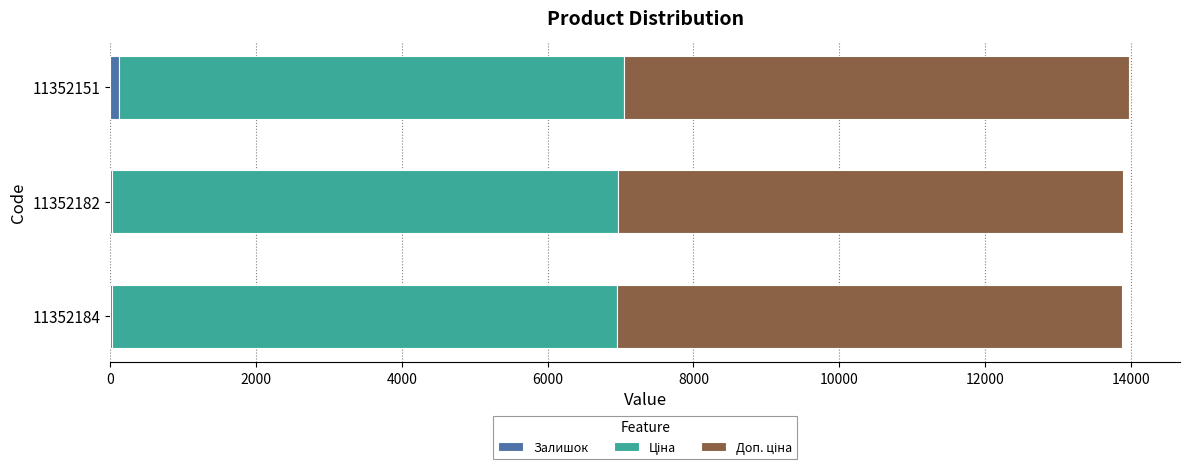

Count the number of data series in this chart.

3